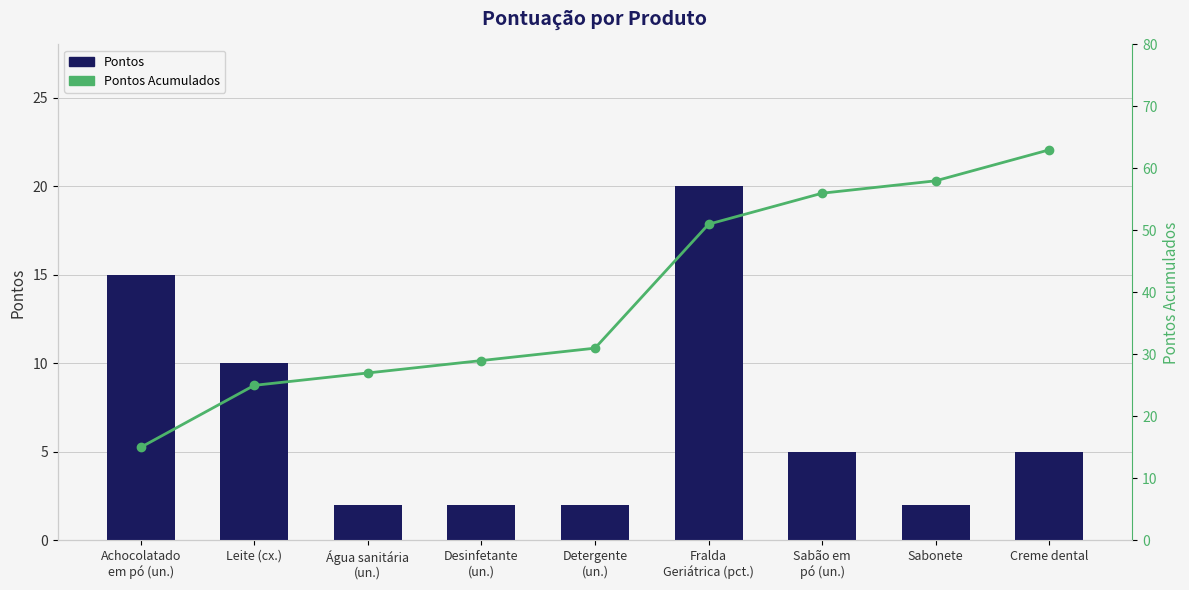

What is the difference between the Pontos Acumulados values at Sabonete and Leite (cx.)?

33